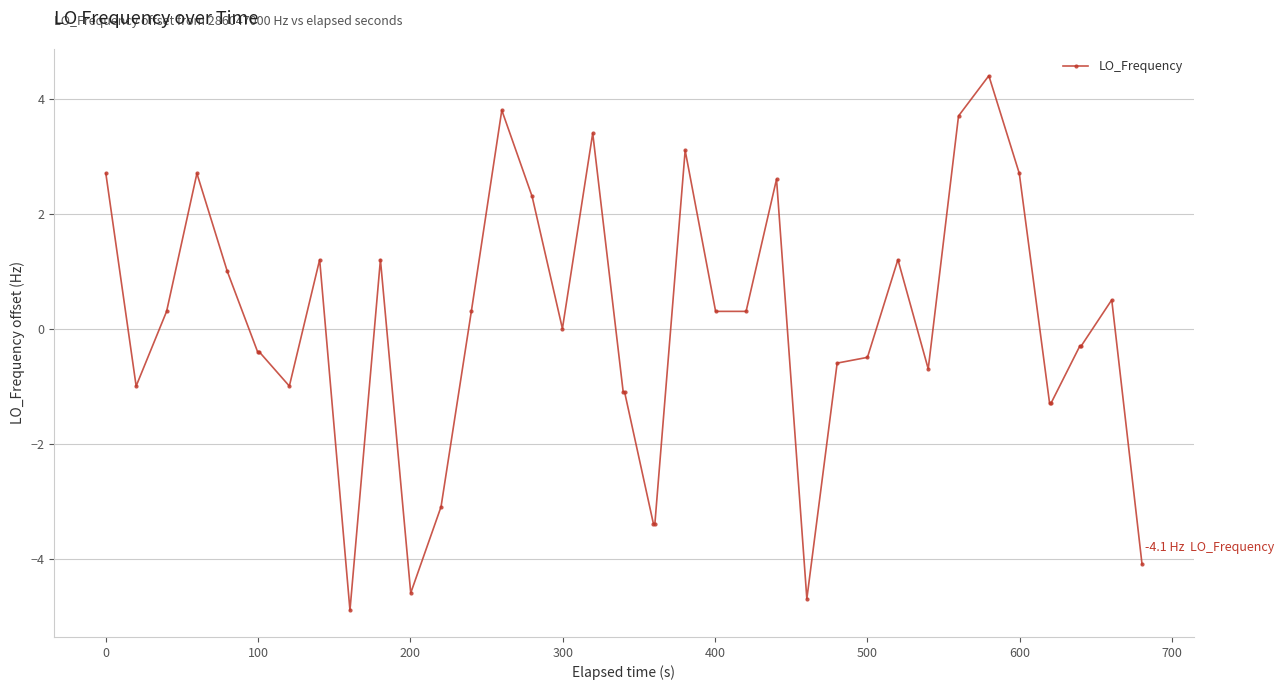

What is the difference between the second highest and minimum values?

8.7